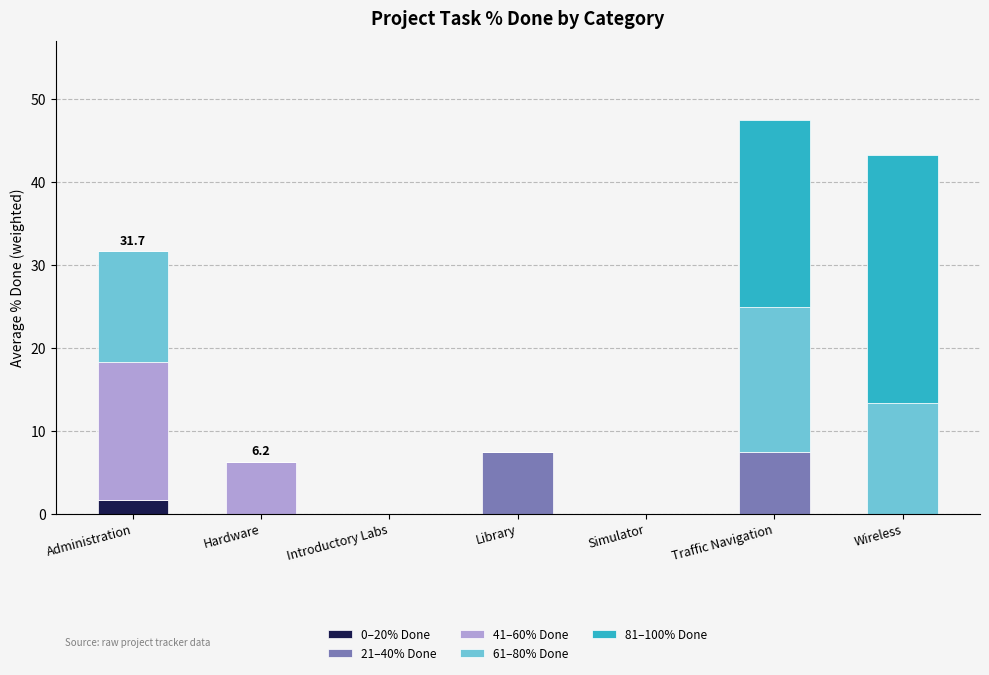

What is the difference between the 0–20% Done values at Administration and Hardware?

1.7